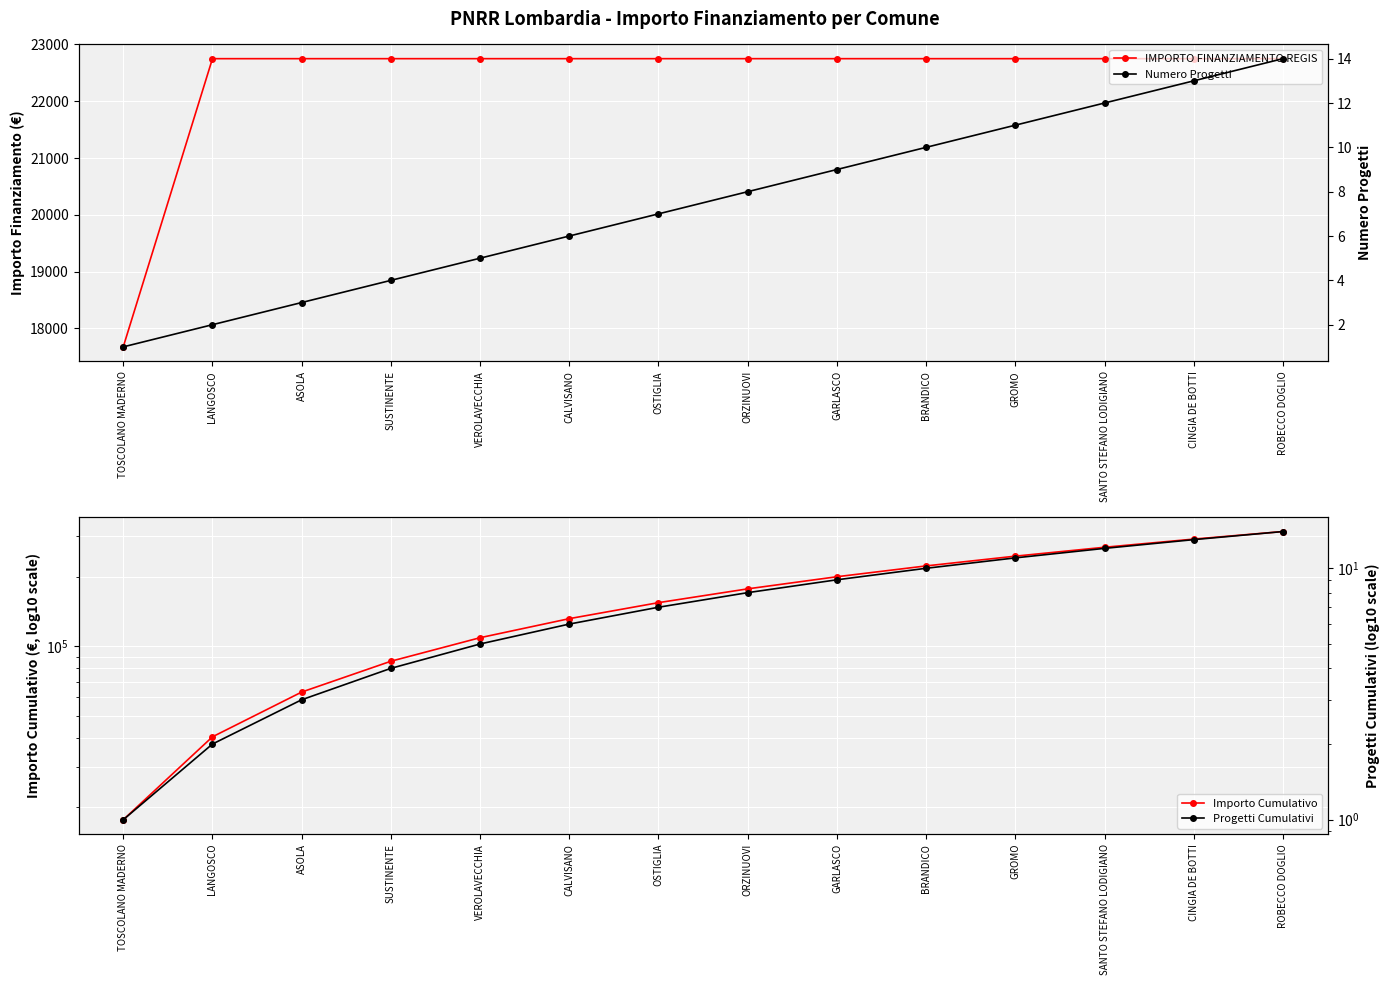

Count the number of categories in the chart.

14